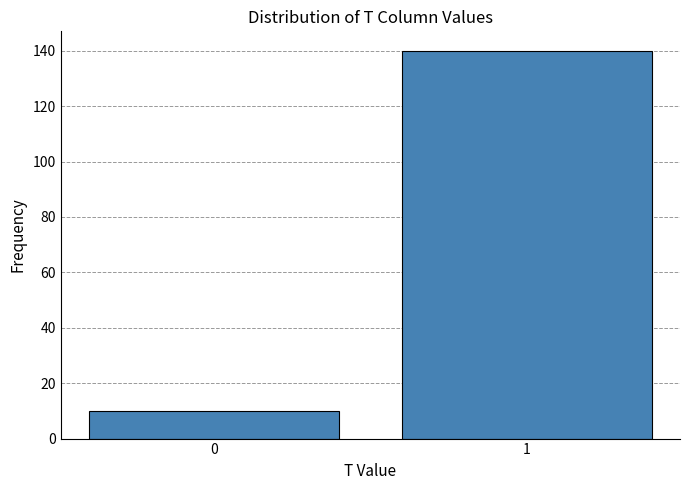

Reading left to right, what are all the values shown in this chart?

0=10	1=140